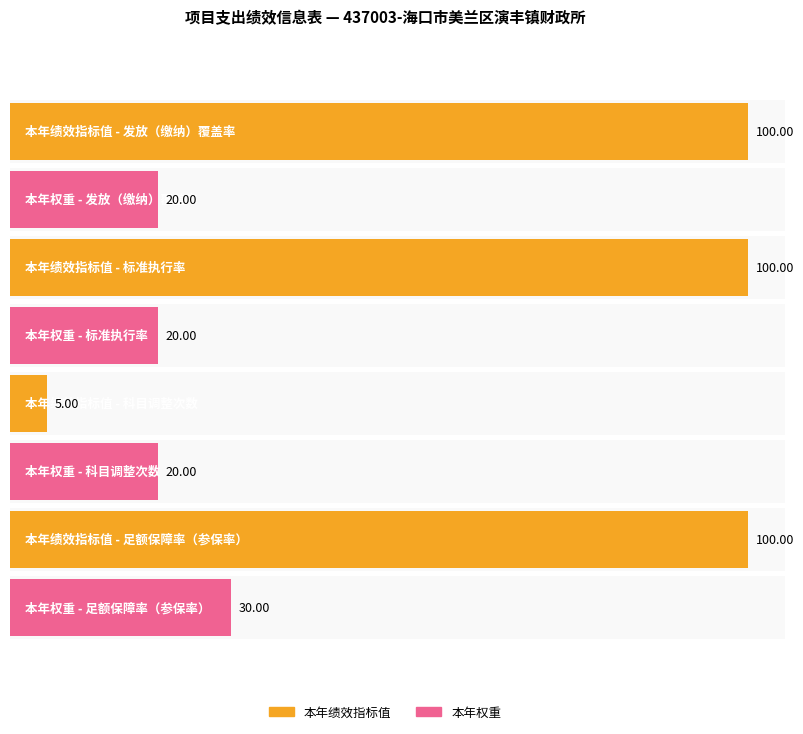

Rank the series by their average value, from highest to lowest.

本年绩效指标值, 本年权重